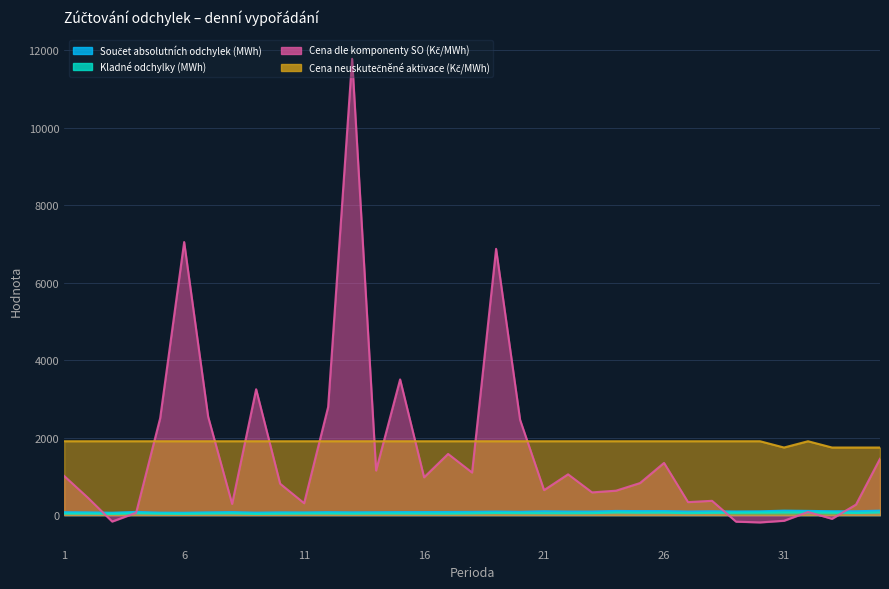

At which category does Součet absolutních odchylek (MWh) reach its first local valley?

3